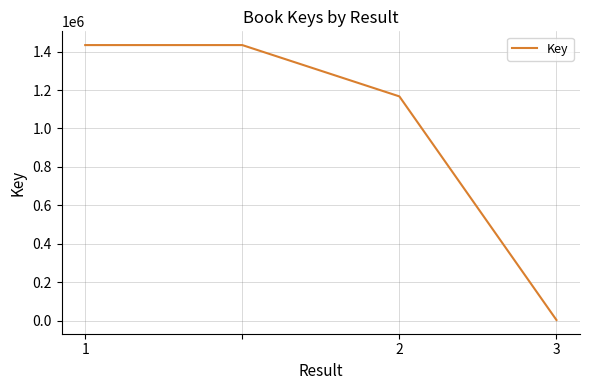

How many values are below 1433936?

2